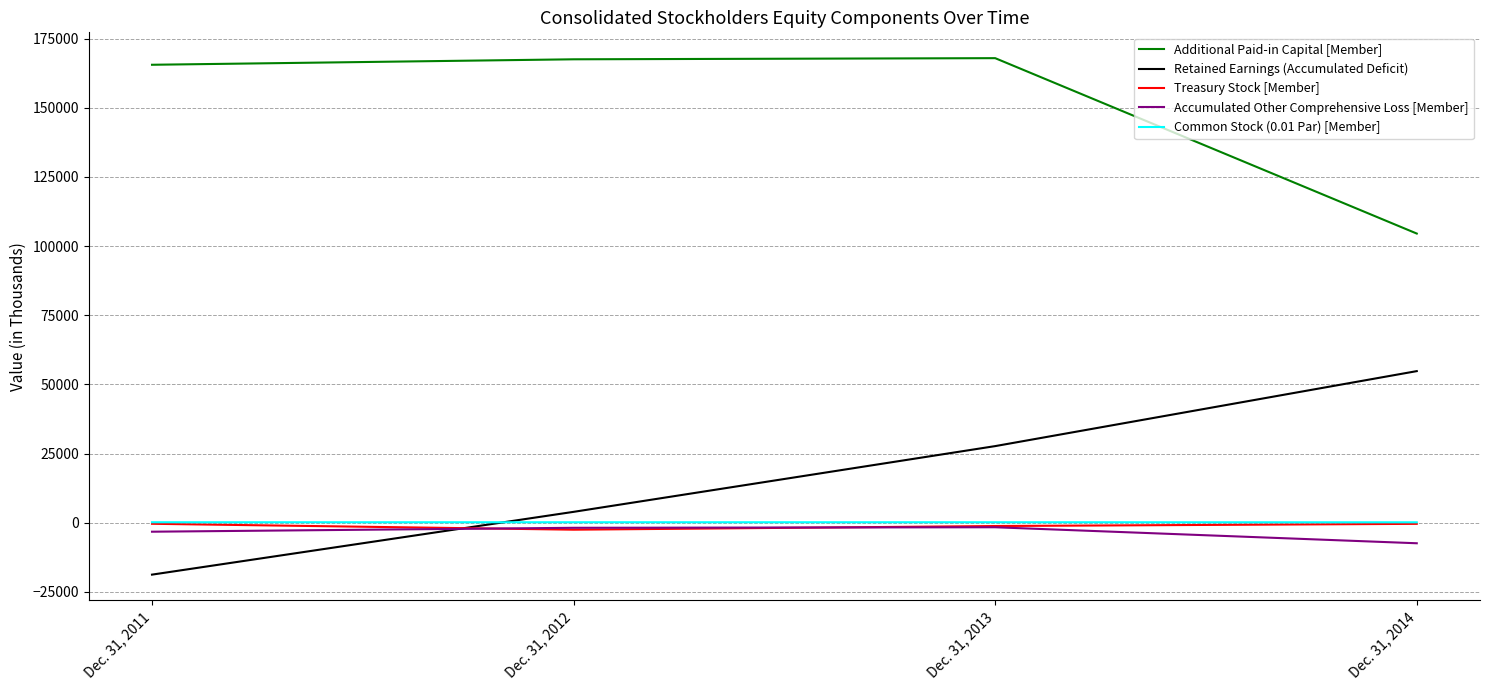

After their last crossing, which series has the higher values: Retained Earnings (Accumulated Deficit) or Accumulated Other Comprehensive Loss [Member]?

Retained Earnings (Accumulated Deficit)